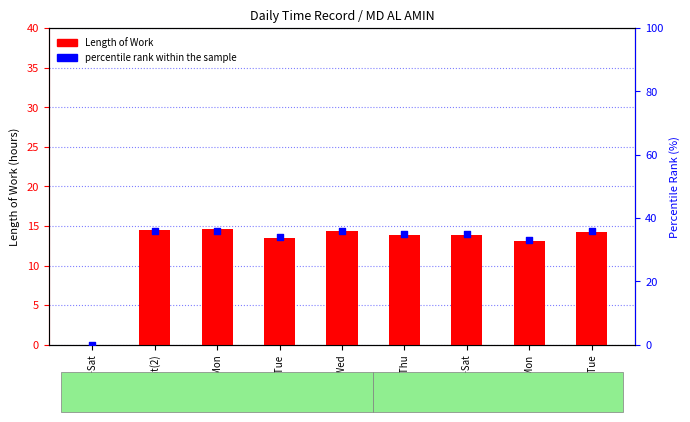

At which category is the sum across all series the highest?

3-Mon